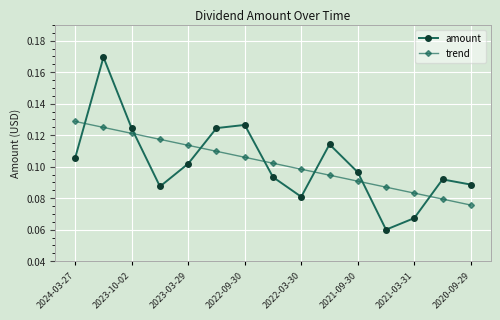

How many trend values are between 0 and 1?

15